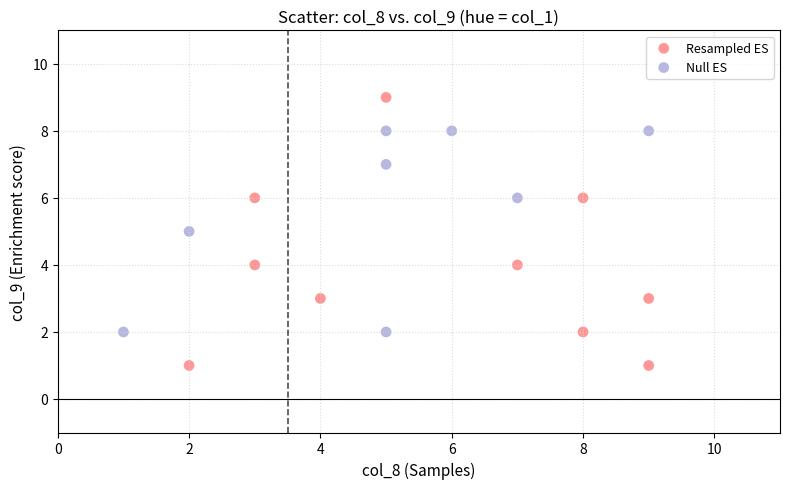

Which series reaches the maximum Y coordinate?

Resampled ES